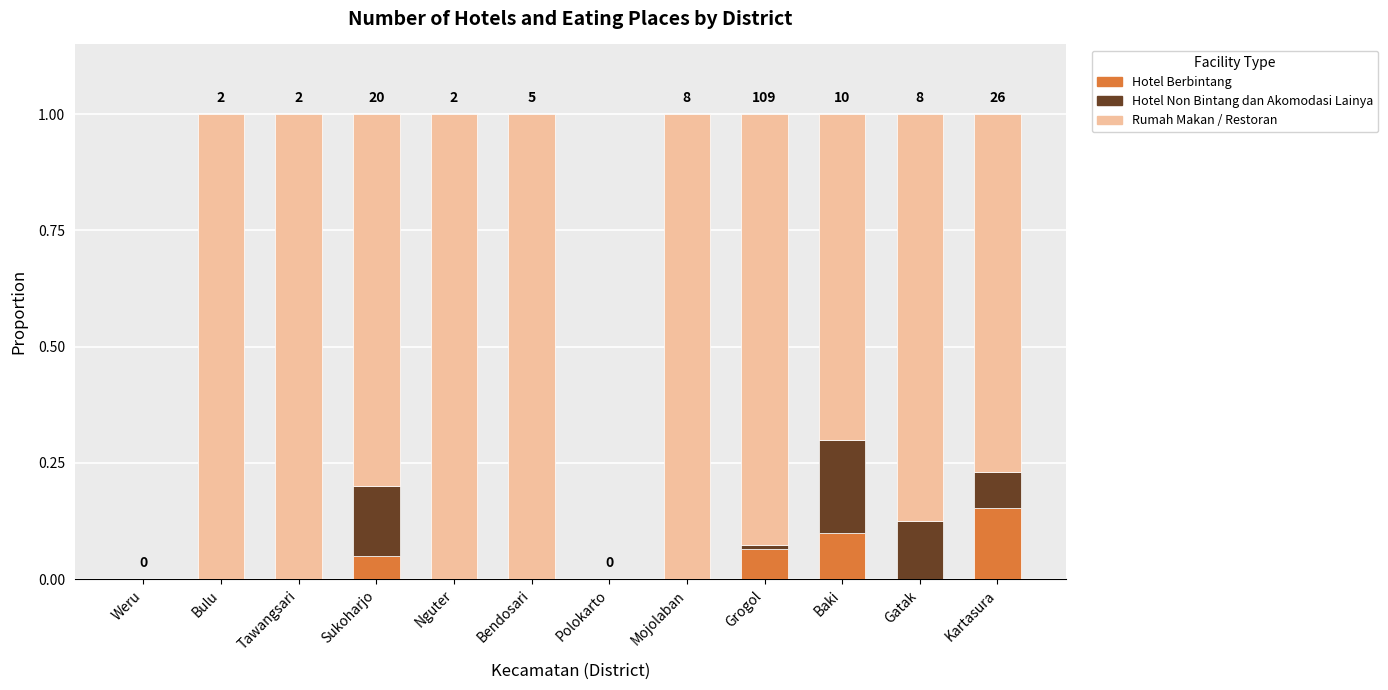

How many Hotel Berbintang values are between 0 and 1?

12